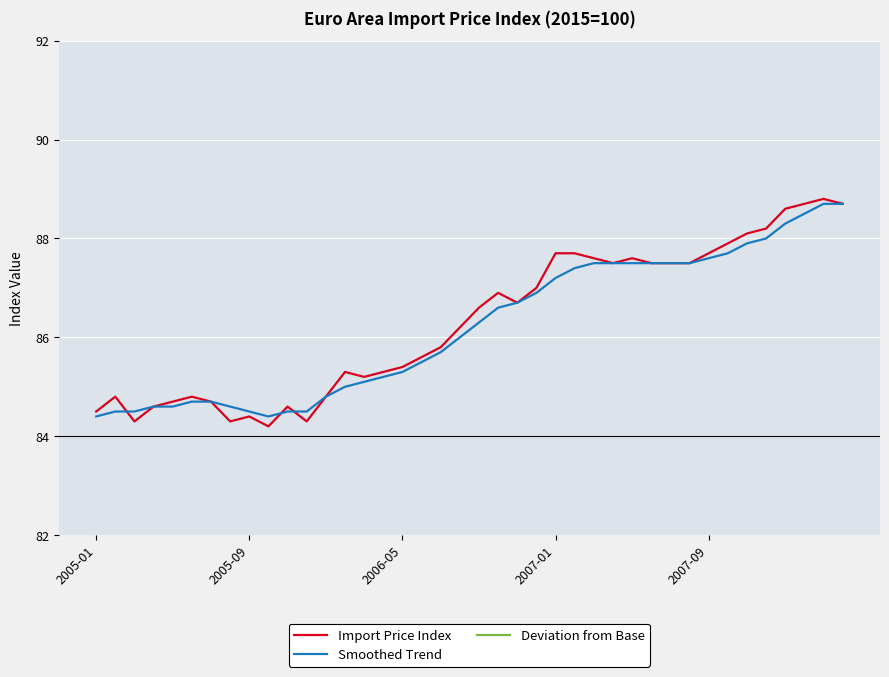

Where does the Smoothed Trend series first go above 86?

20